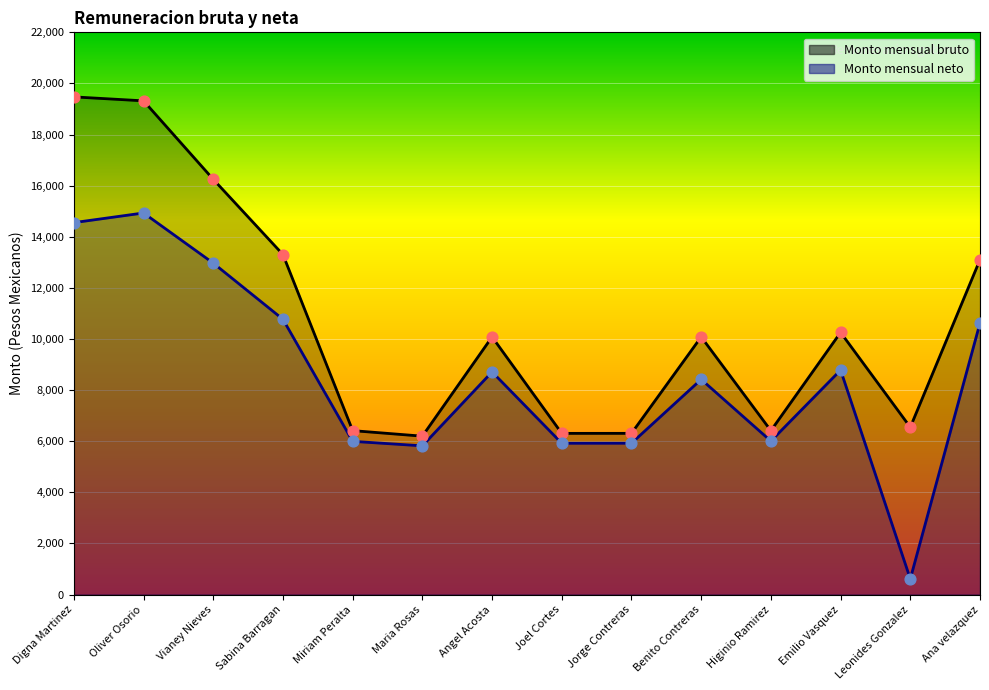

Which series contains the highest Y value?

Monto mensual bruto